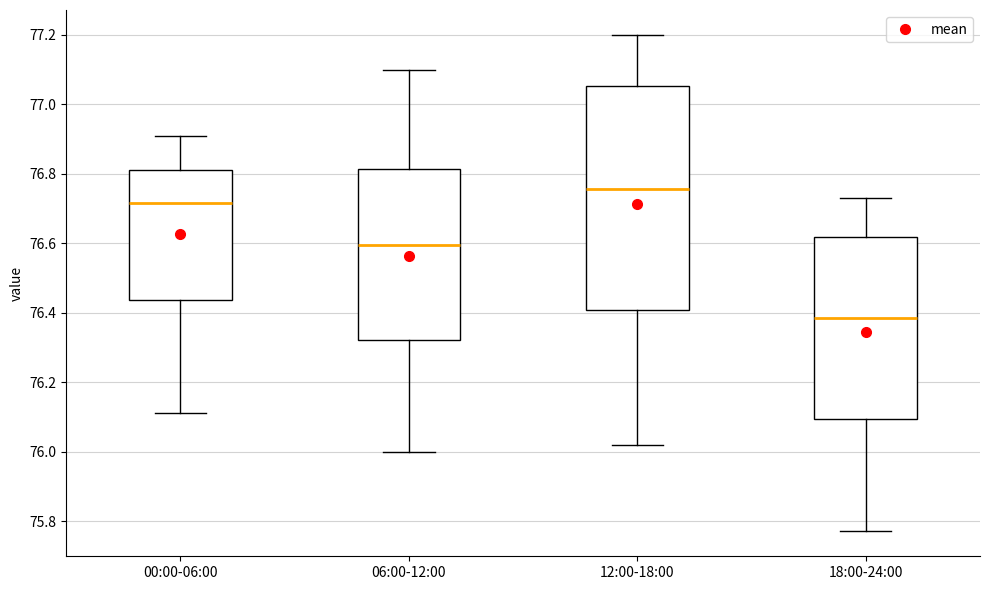

Which box has the highest median line?

12:00-18:00